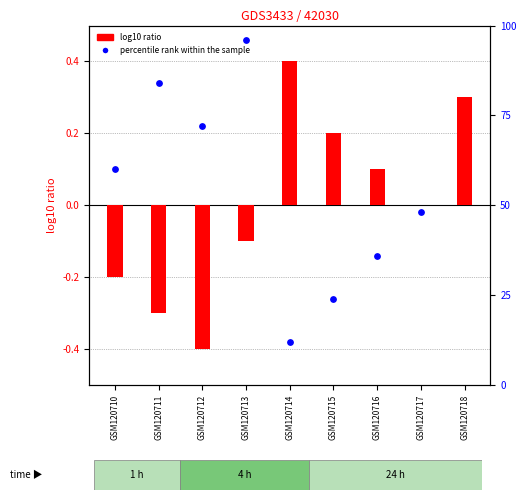

Which series has the largest Y range (max minus min)?

percentile rank within the sample